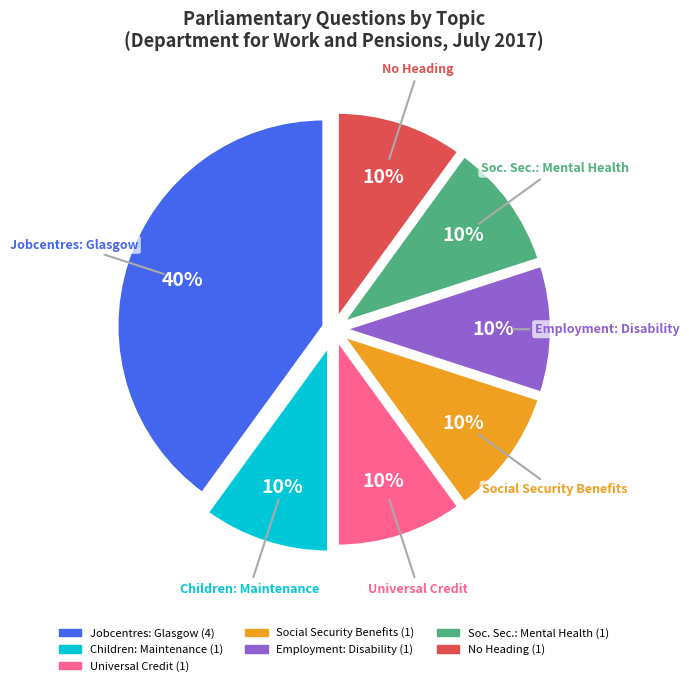

Count the number of slices in the pie.

7